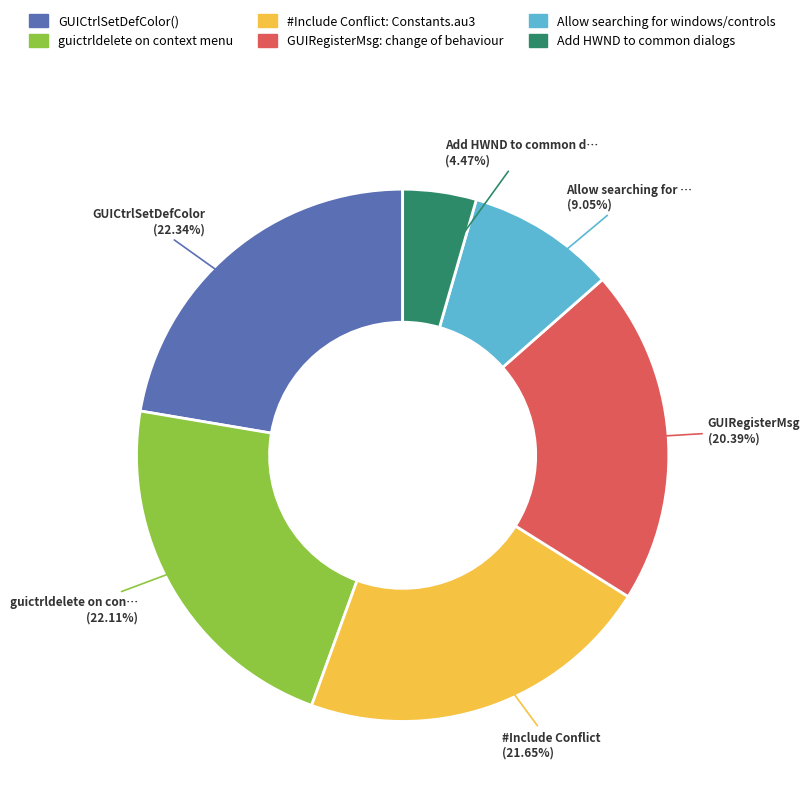

What percentage is the GUICtrlSetDefColor() slice, to the nearest percent?

22%